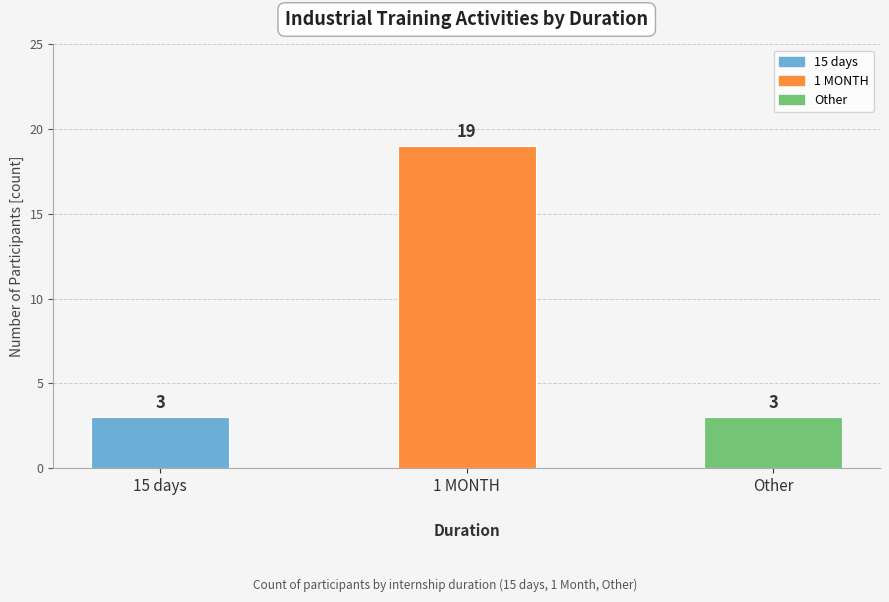

Reading left to right, transcribe all the data shown in this chart.

15 days=3	1 MONTH=19	Other=3